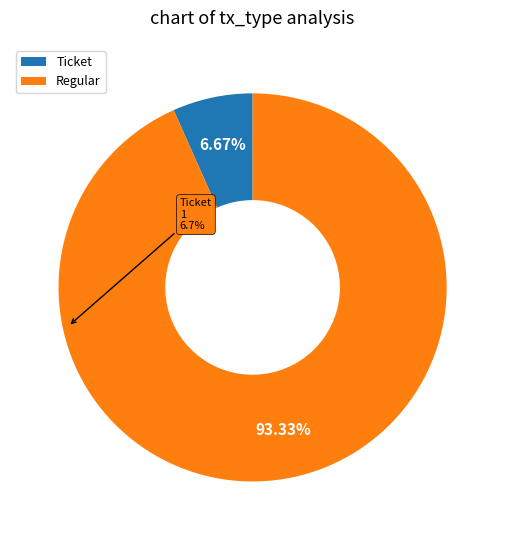

Does Ticket account for over 50% of the chart?

No